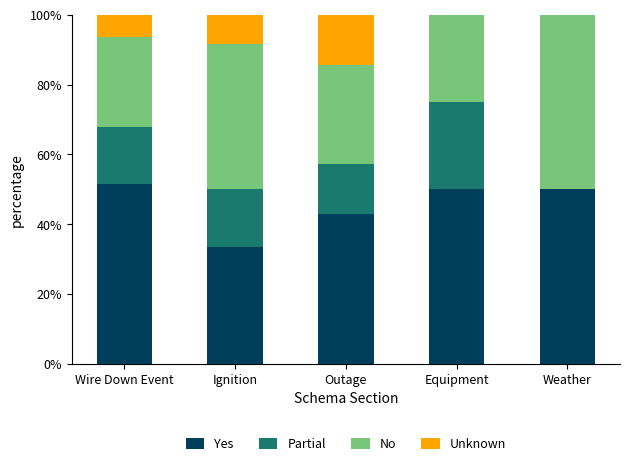

Is it true that Yes equals 50.0 at Equipment?

True